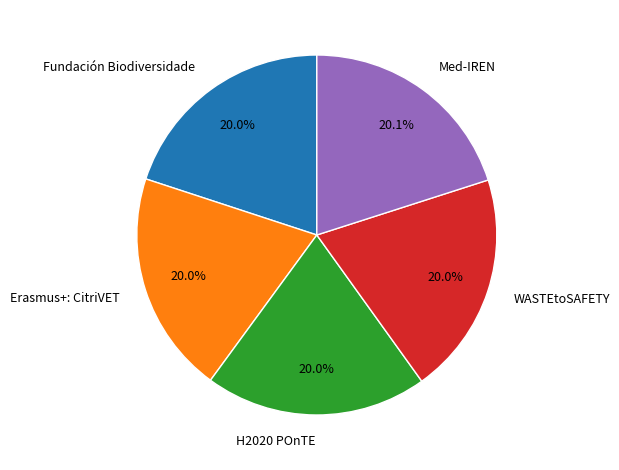

How many segments does this pie chart have?

5